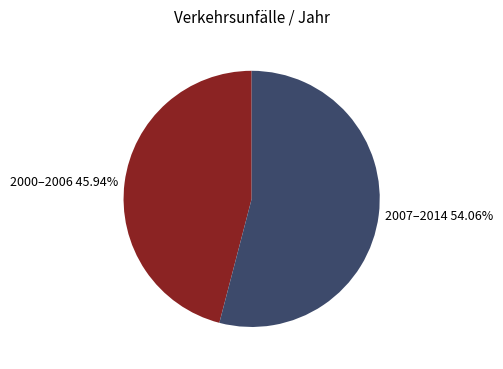

Count the number of slices in the pie.

2